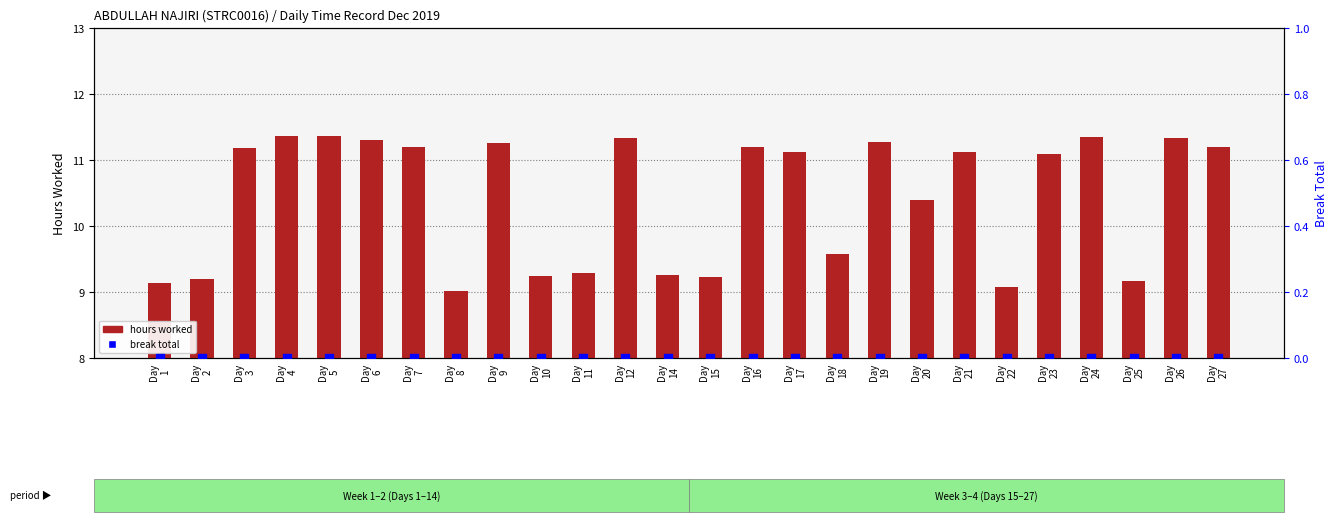

Which series has the largest Y range (max minus min)?

hours worked